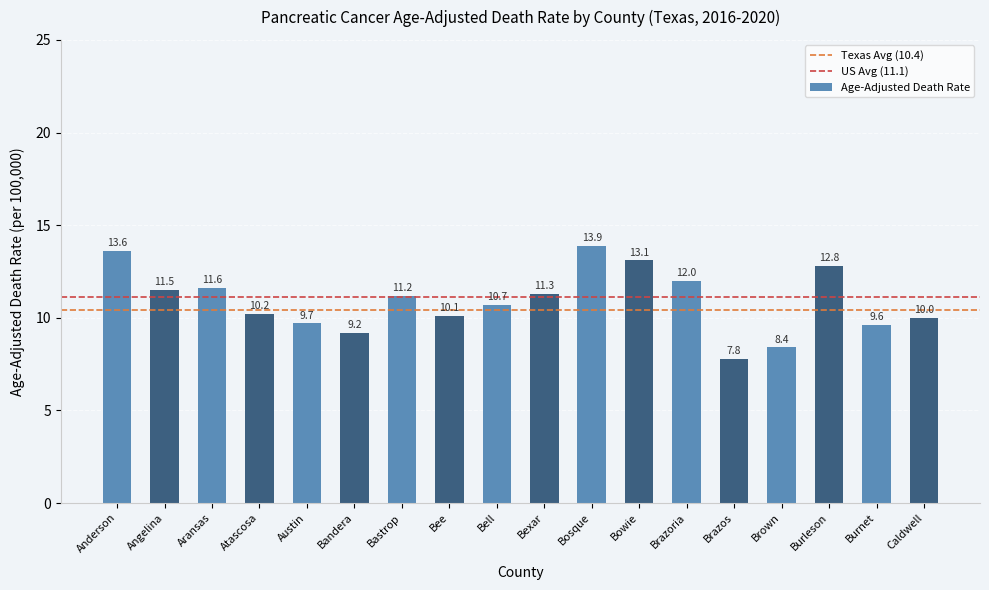

List the labels in order of value, smallest first.

Brazos, Brown, Bandera, Burnet, Austin, Caldwell, Bee, Atascosa, Bell, Bastrop, Bexar, Angelina, Aransas, Brazoria, Burleson, Bowie, Anderson, Bosque